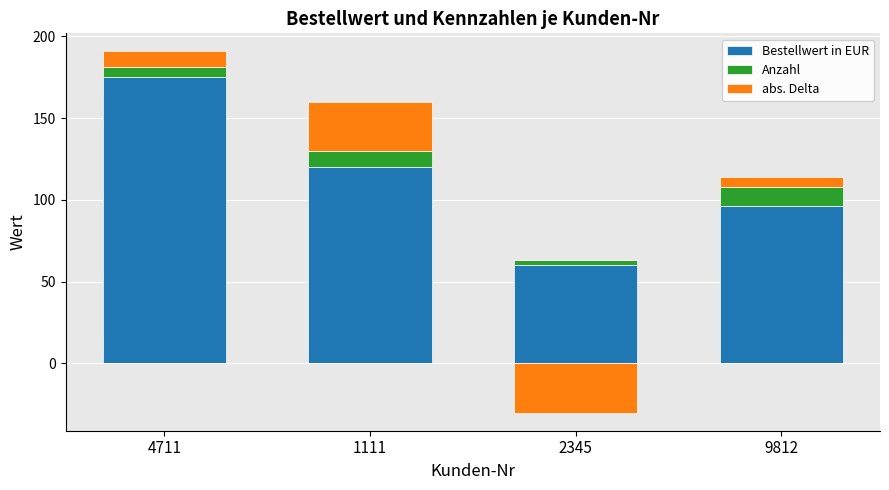

What is the greatest value displayed?

175.0